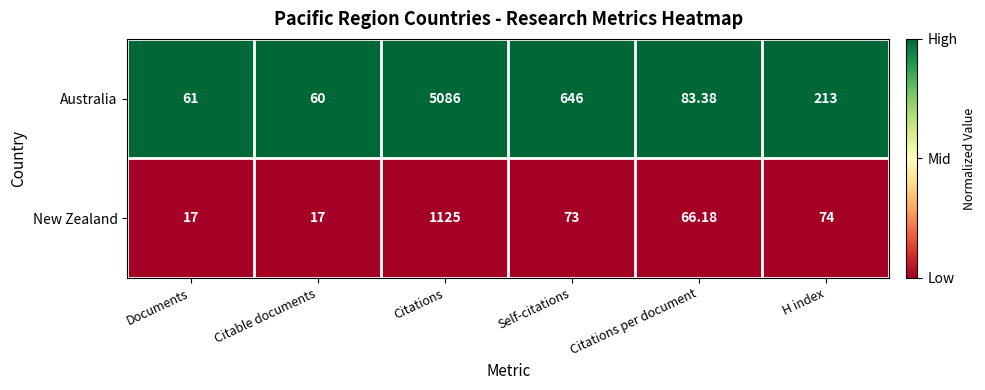

Is the value of New Zealand at Citations greater than the value of Australia at Citations?

No